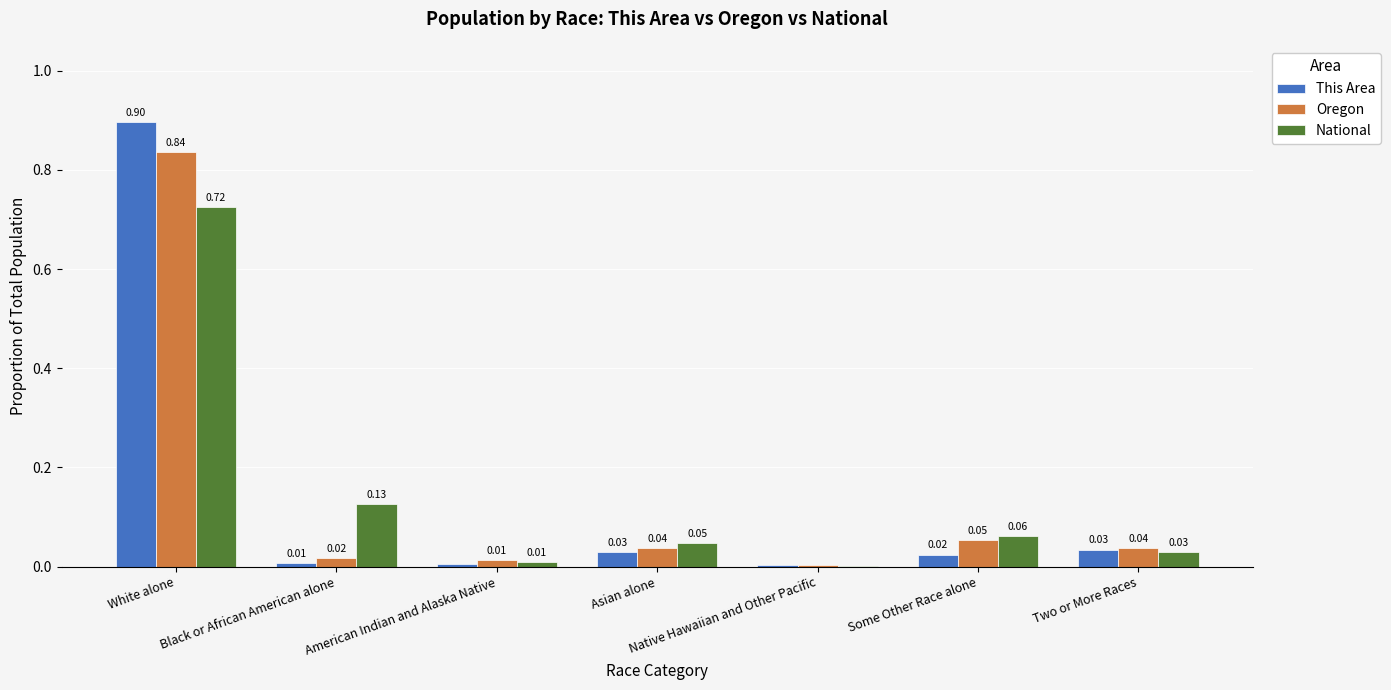

What is the sum of all Oregon values?

1.0